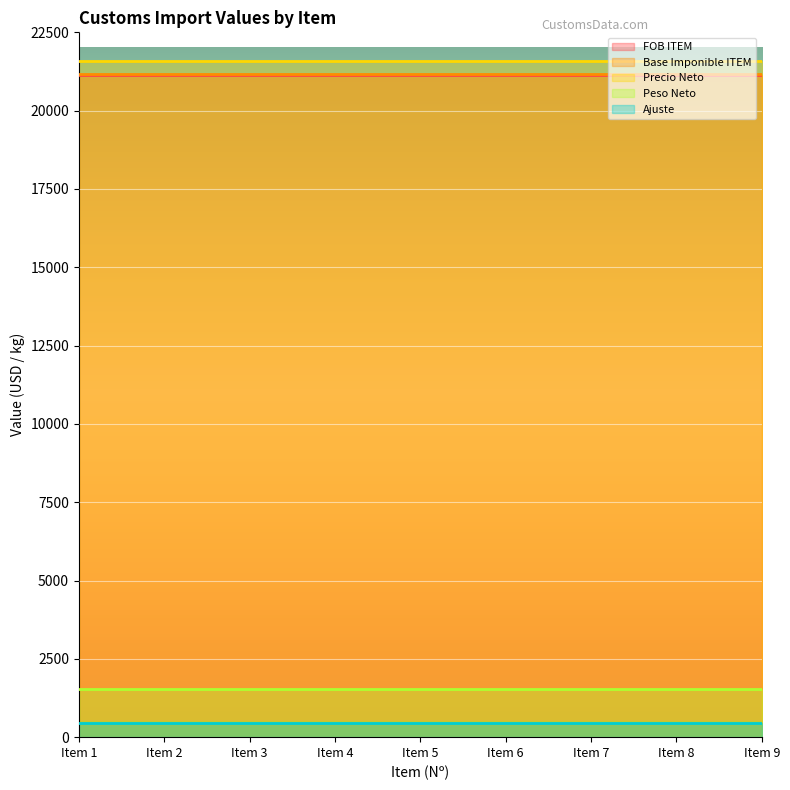

At which label is Base Imponible ITEM closest to 21164?

Item 1